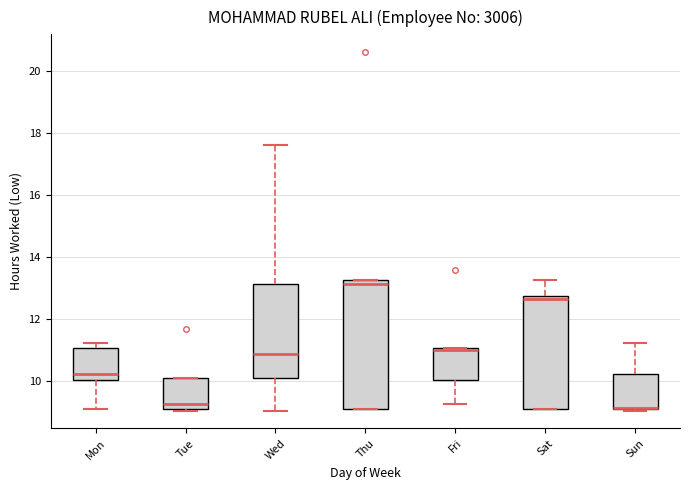

Where does the lower whisker of the box for Wed end on the y-axis? The values are not printed on the chart, so give them approximately, as read against the axis.

9.0